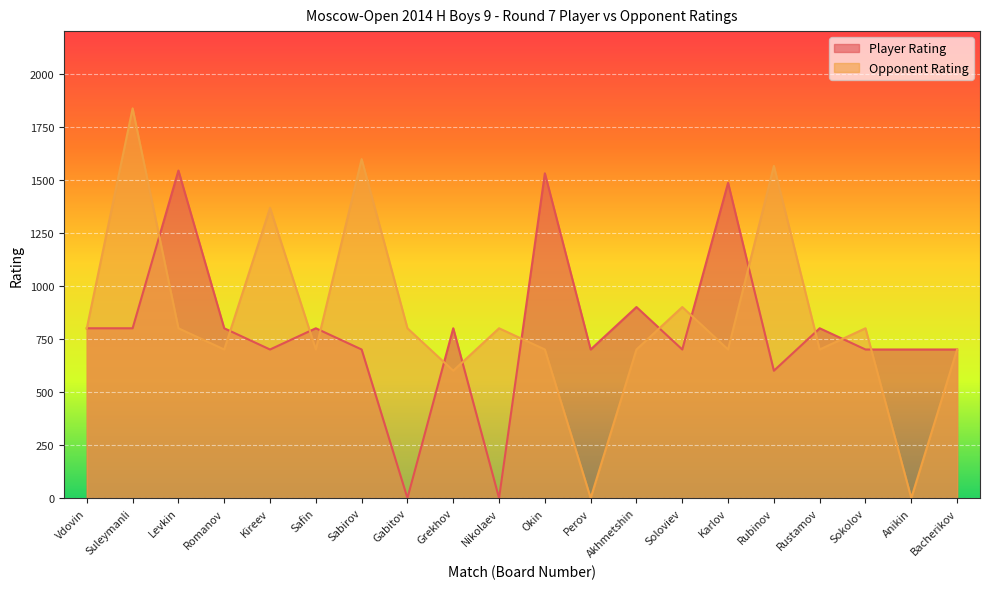

Rank the categories by Opponent Rating value from highest to lowest.

Suleymanli, Sabirov, Rubinov, Kireev, Soloviev, Vdovin, Levkin, Gabitov, Nikolaev, Sokolov, Romanov, Safin, Okin, Akhmetshin, Karlov, Rustamov, Bacherikov, Grekhov, Perov, Anikin